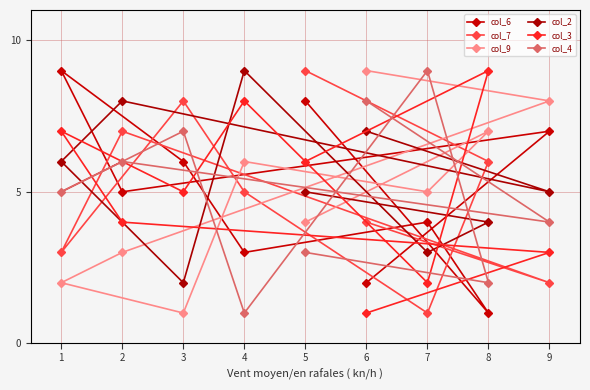

Reading left to right, transcribe all the data shown in this chart.

col_6: 1=9	2=5	3=6	4=3	5=8	6=2	7=4	8=1	9=7
col_7: 1=3	2=7	3=8	4=5	5=9	6=4	7=1	8=6	9=2
col_9: 1=2	2=3	3=1	4=6	5=4	6=9	7=5	8=7	9=8
col_2: 1=6	2=8	3=2	4=9	5=5	6=7	7=3	8=4	9=5
col_3: 1=7	2=4	3=5	4=8	5=6	6=1	7=2	8=9	9=3
col_4: 1=5	2=6	3=7	4=1	5=3	6=8	7=9	8=2	9=4